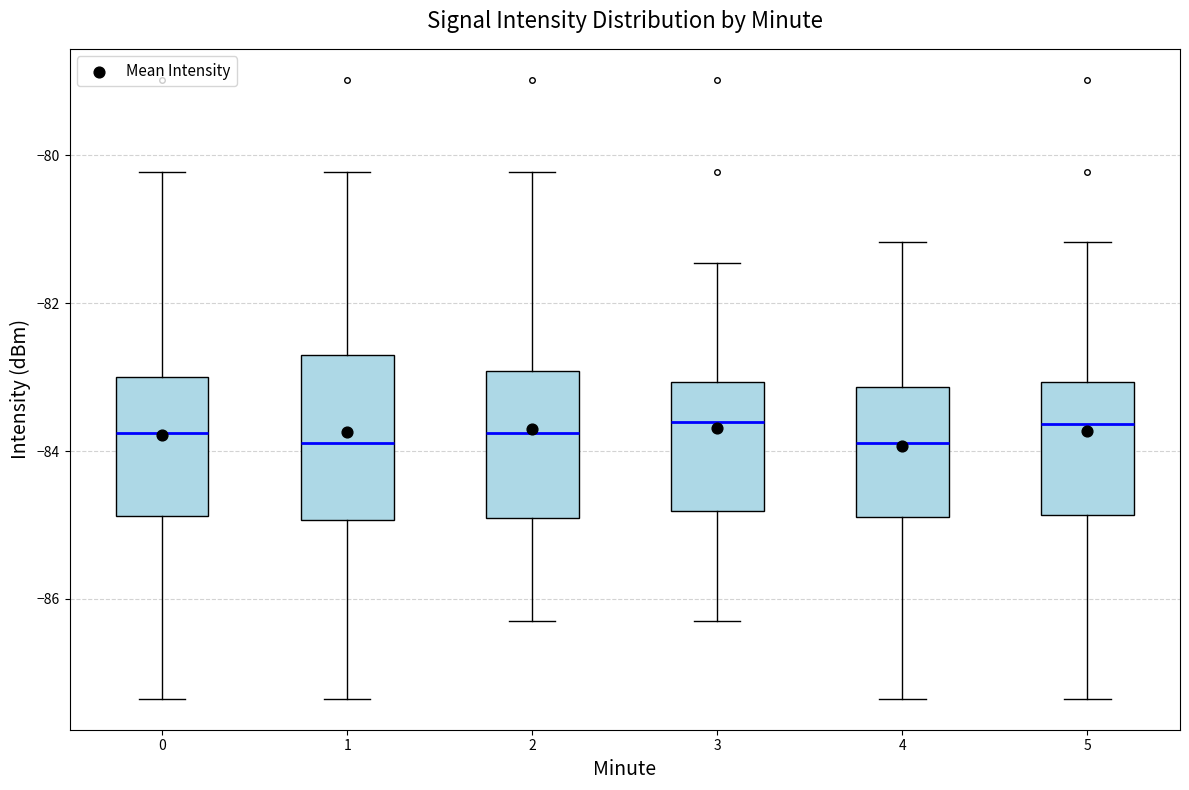

Comparing the boxes themselves (not the whiskers), which one is the tallest?

1